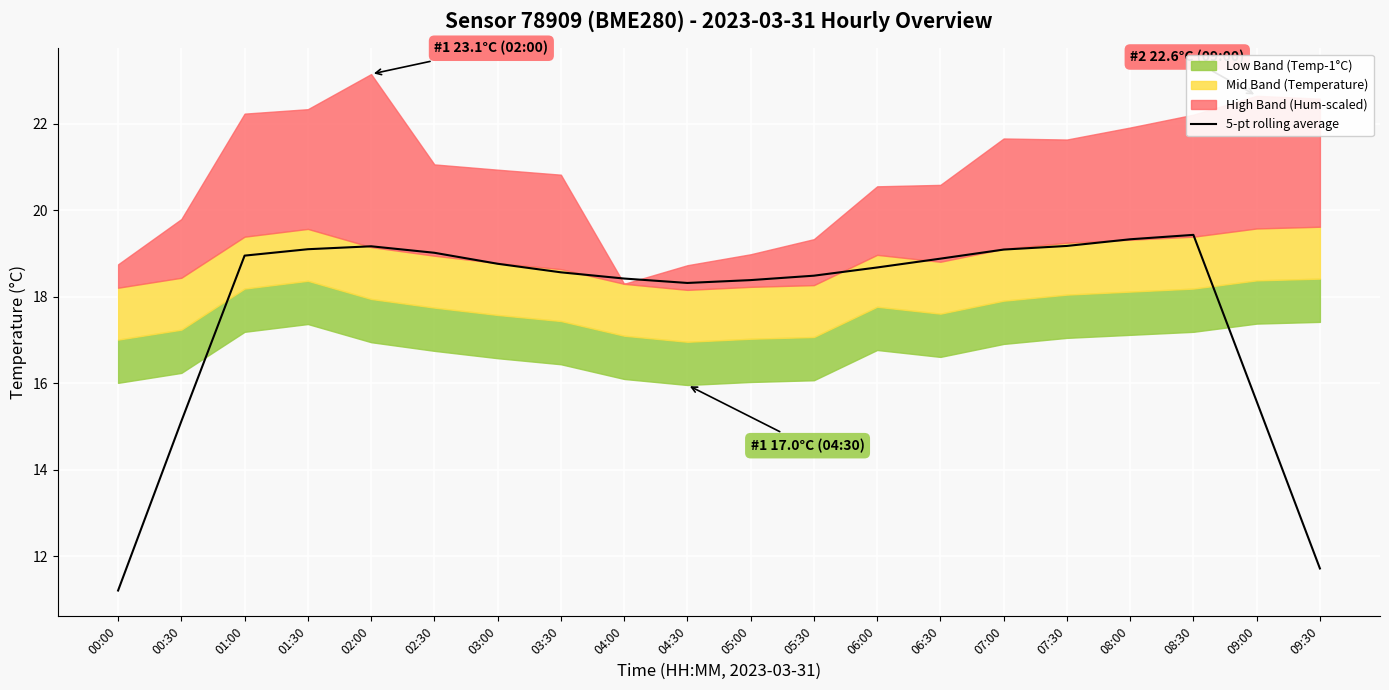

What position from the right is 08:00?

4